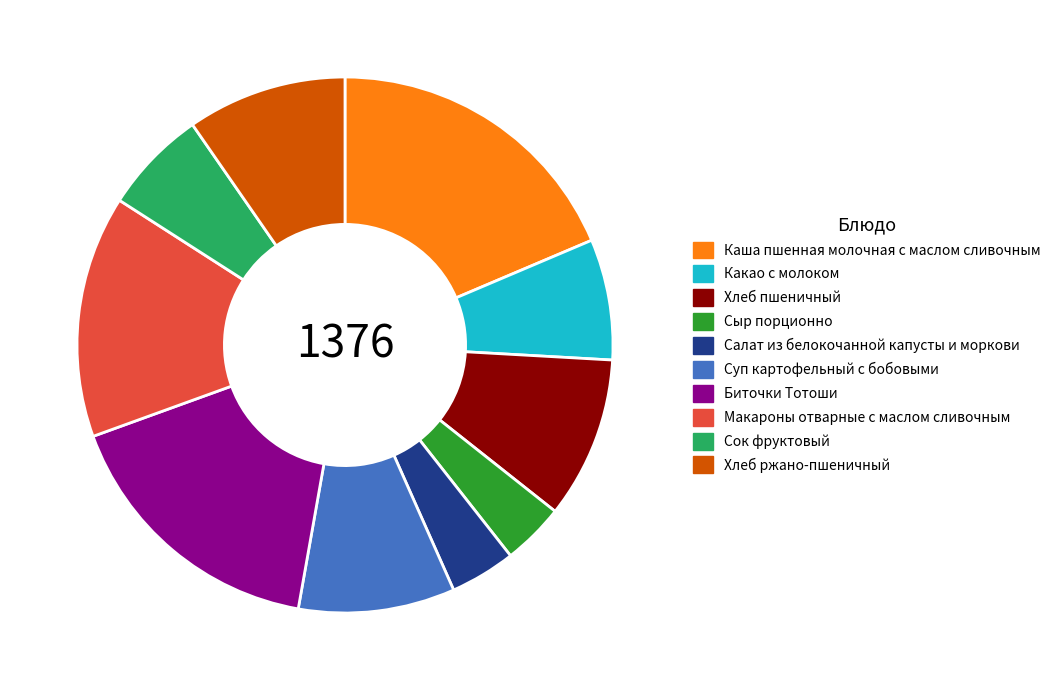

How many slices are in this pie chart?

10